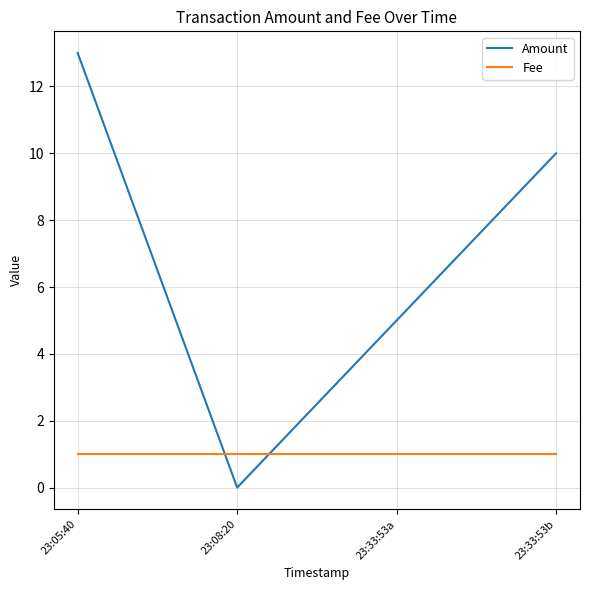

What is the sum of the Fee values at 23:33:53b and 23:08:20?

2